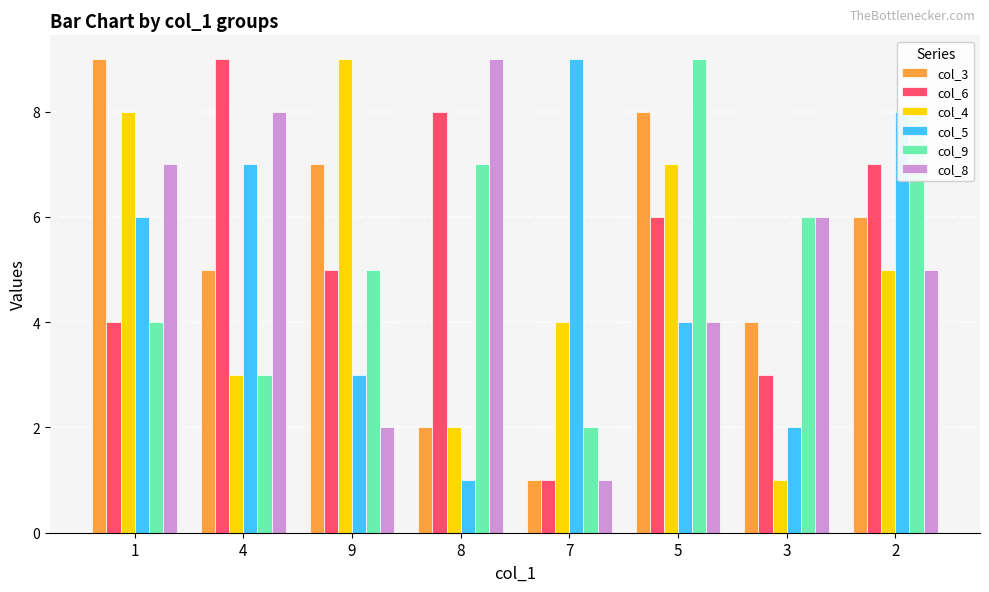

What is the label of the 1st bar from the left?

1